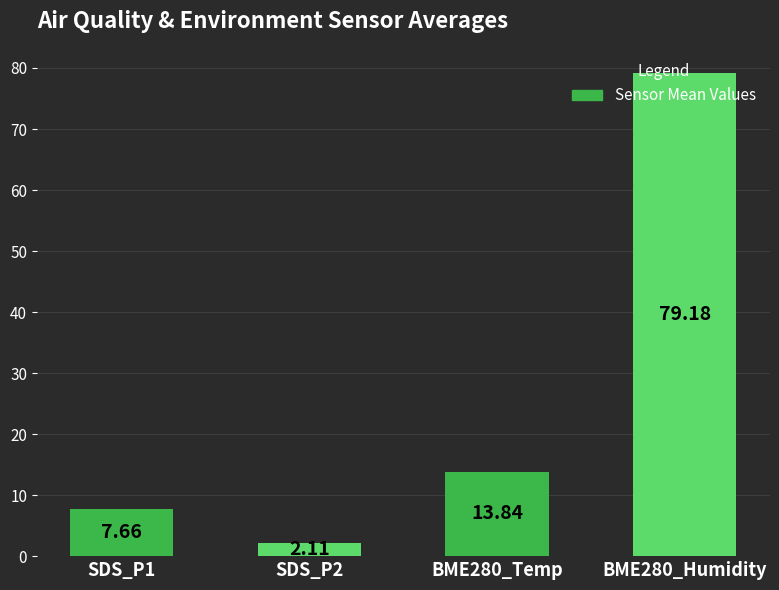

What is the difference between the maximum and minimum values?

77.1